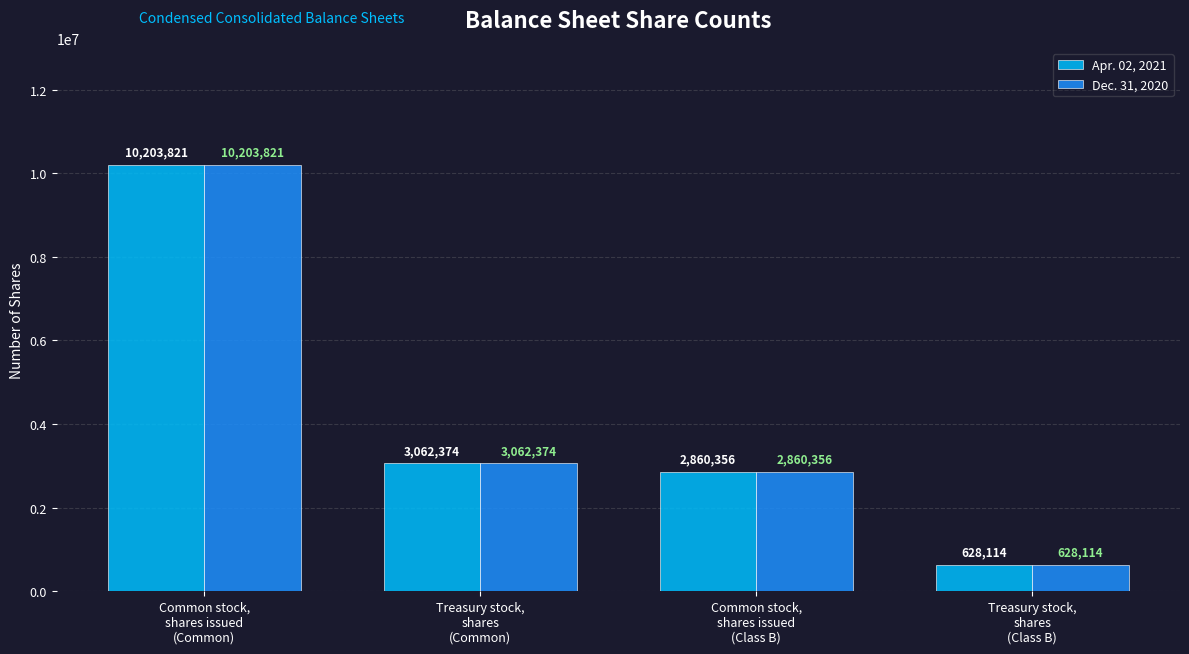

What is the difference between the second highest and second lowest values in the Apr. 02, 2021 series?

202018